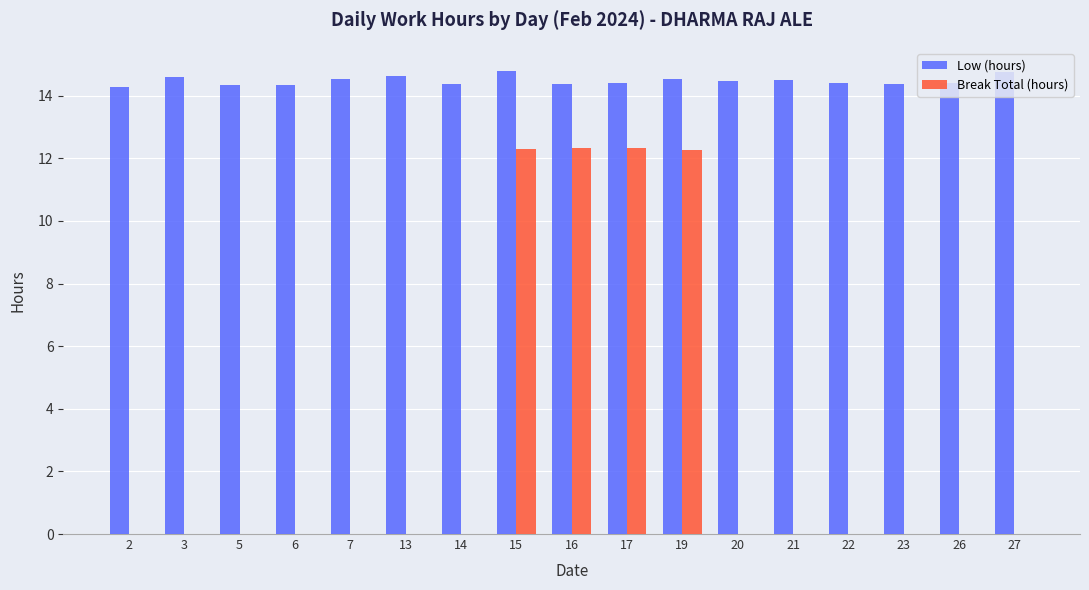

True or false: Break Total (hours) has a value of 5.5 at 13.

False